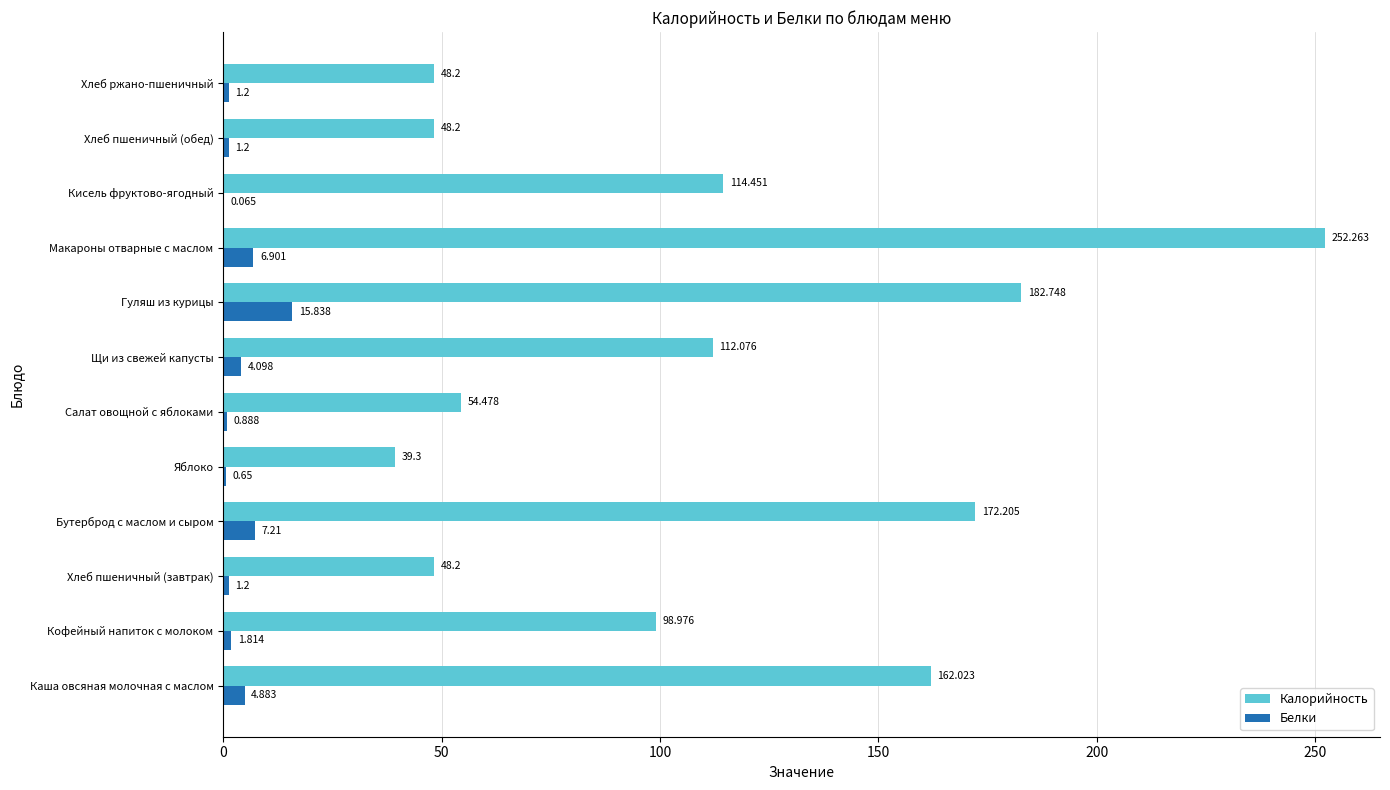

Where is Калорийность nearest to the value 145?

Каша овсяная молочная с маслом